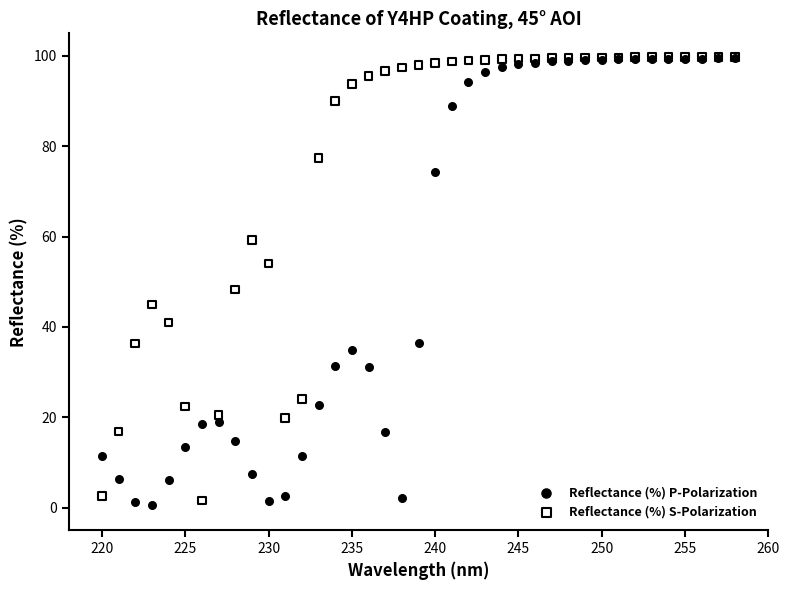

Which series contains the lowest Y value?

Reflectance (%) P-Polarization